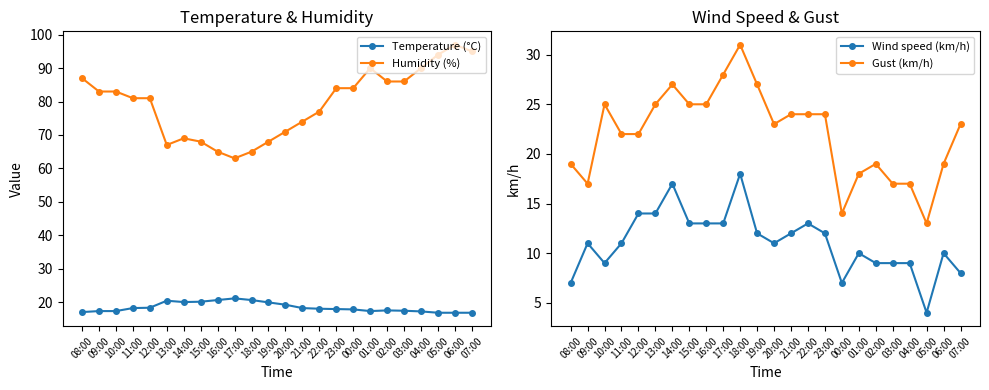

Between which two adjacent categories do Gust (km/h) and Temperature (°C) first intersect?

08:00 and 09:00